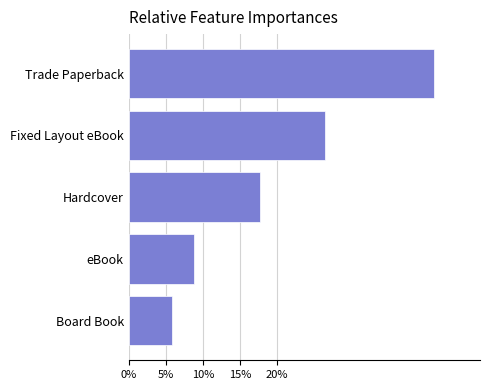

Rank the categories by value from lowest to highest.

Board Book, eBook, Hardcover, Fixed Layout eBook, Trade Paperback